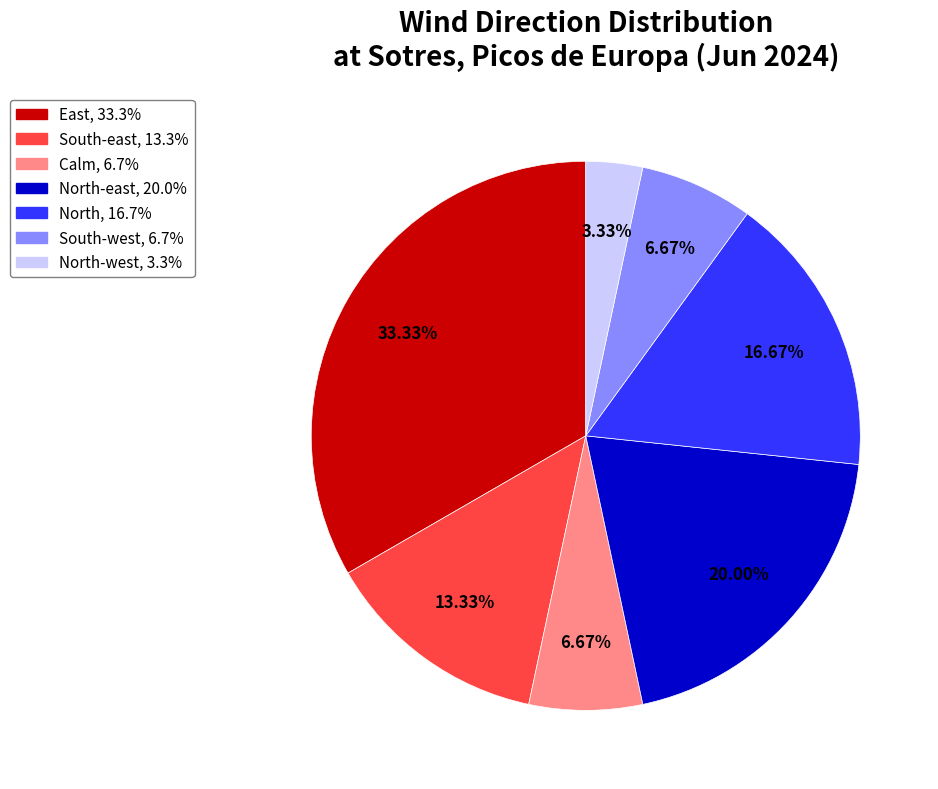

Is there a majority slice in this chart?

No